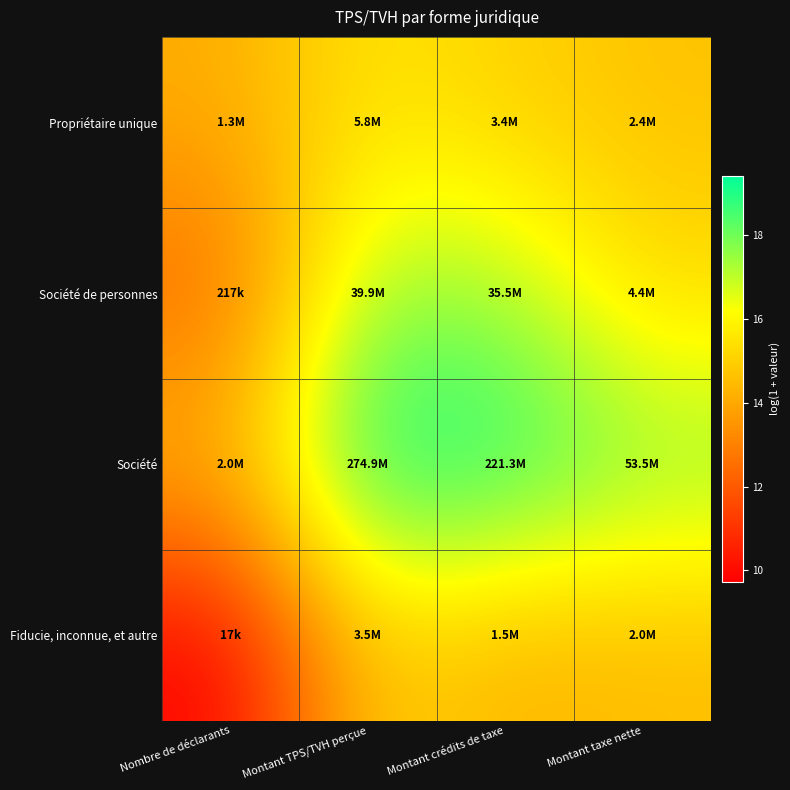

Reading right to left, what are all the values shown in this chart?

Propriétaire unique: Montant taxe nette=14.7	Montant crédits de taxe=15.0	Montant TPS/TVH perçue=15.6	Nombre de déclarants=14.1
Société de personnes: Montant taxe nette=15.3	Montant crédits de taxe=17.4	Montant TPS/TVH perçue=17.5	Nombre de déclarants=12.3
Société: Montant taxe nette=17.8	Montant crédits de taxe=19.2	Montant TPS/TVH perçue=19.4	Nombre de déclarants=14.5
Fiducie, inconnue, et autre: Montant taxe nette=14.5	Montant crédits de taxe=14.2	Montant TPS/TVH perçue=15.1	Nombre de déclarants=9.7